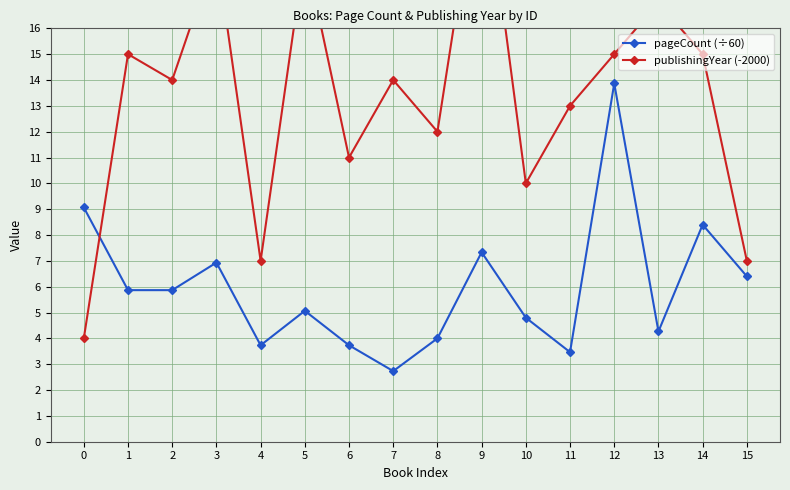

How many lines are shown in the chart?

2